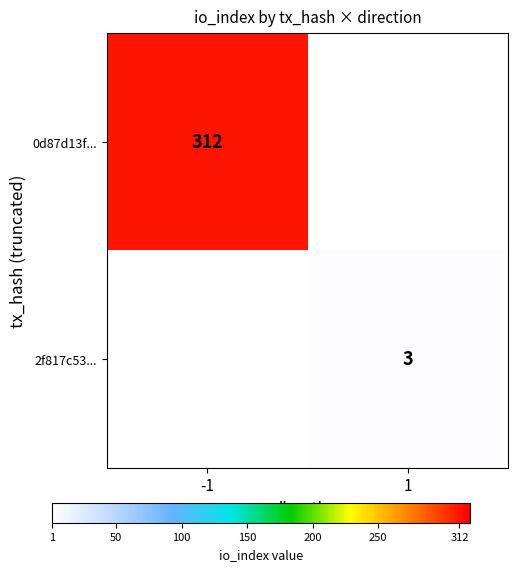

How many data points does each series have?

2